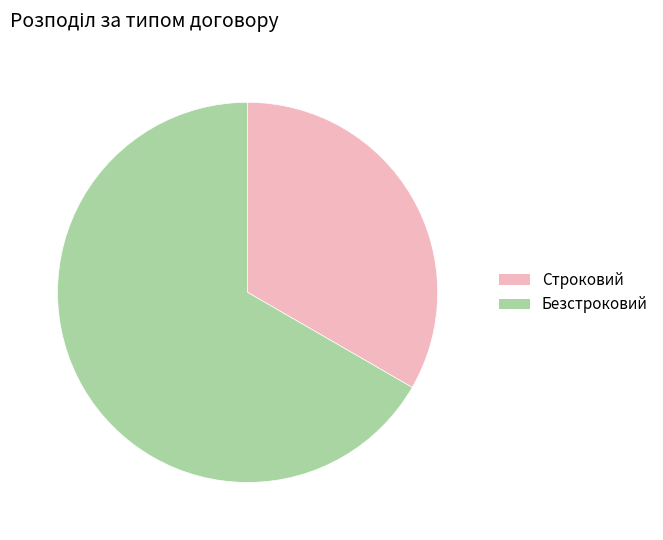

Approximately how many times larger is the value at Строковий compared to Безстроковий?

0.5